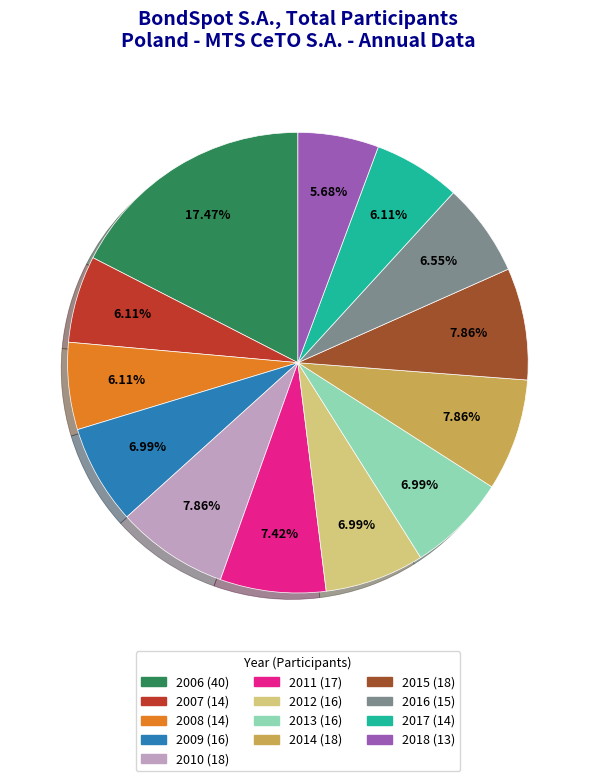

To the nearest percent, what is the average slice percentage?

8%